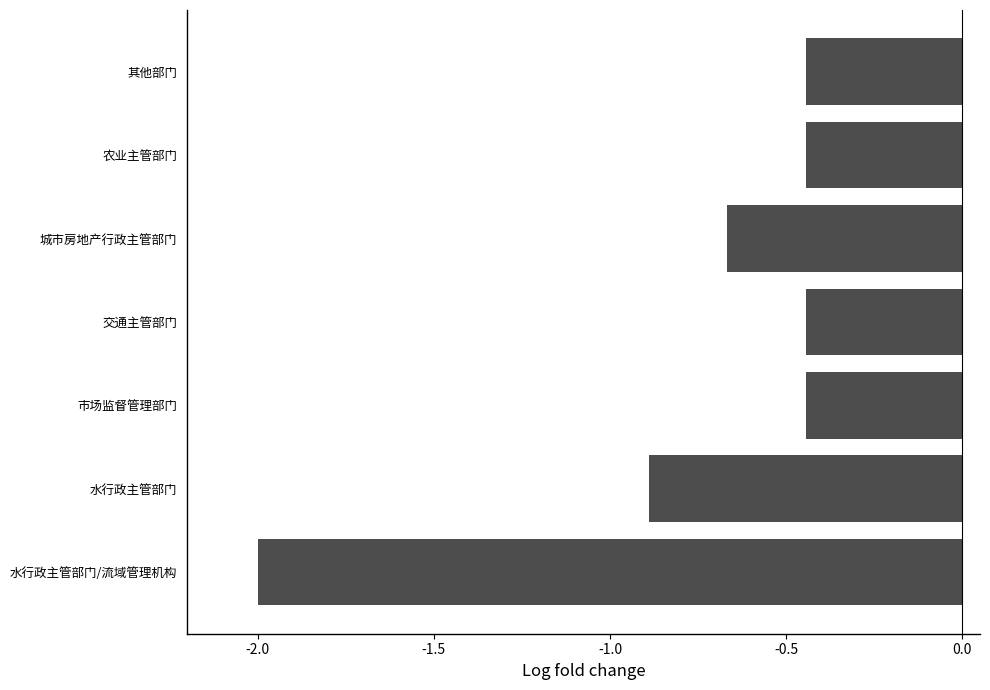

What is the average value?

-0.8